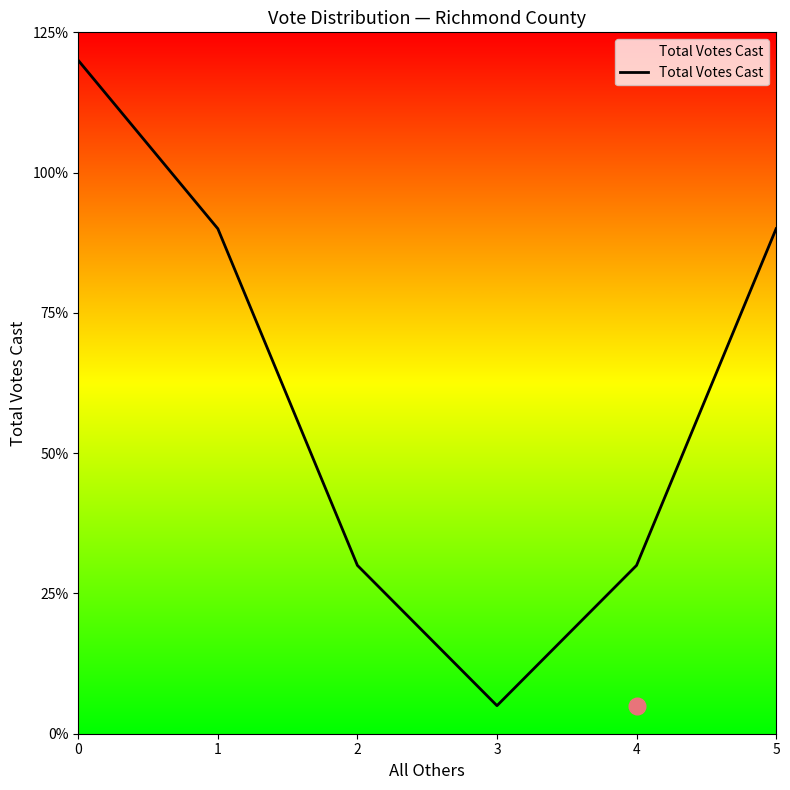

True or false: there are more than 0 points higher than both neighbors.

False